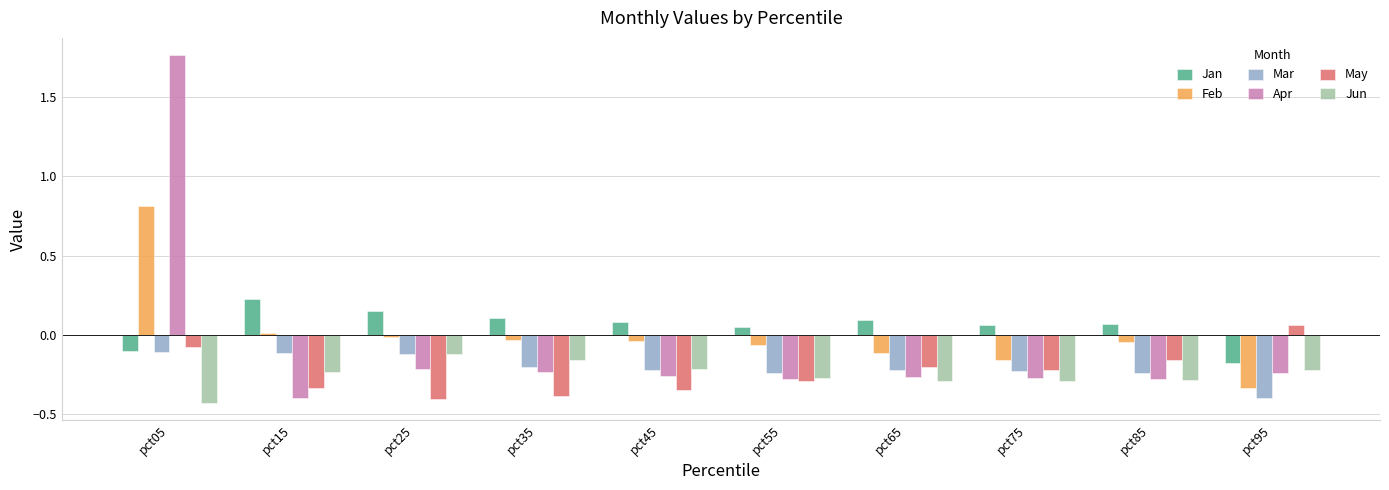

What is the difference between the maximum and minimum values in the Jan series?

0.4